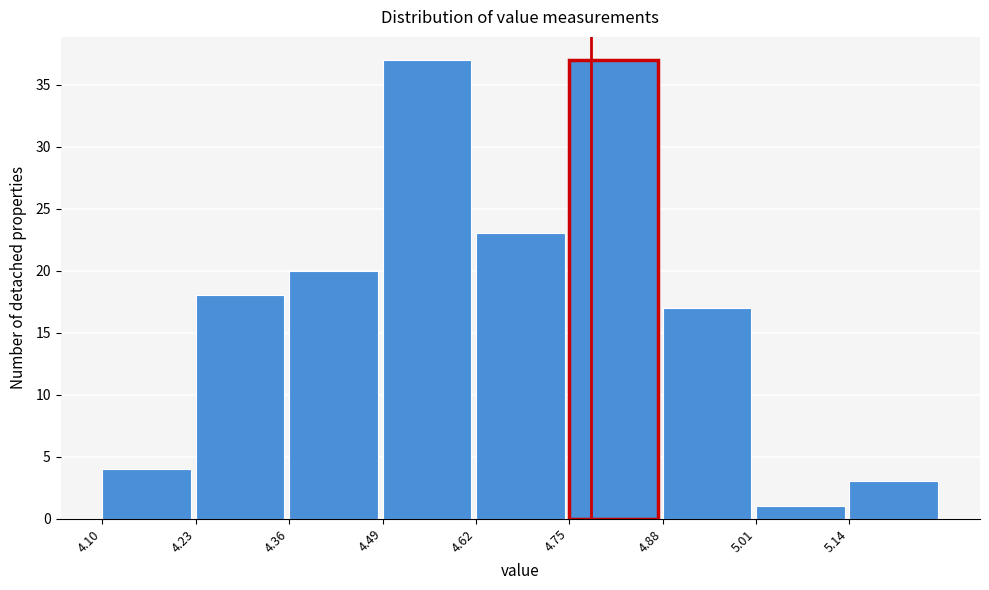

Reading left to right, list every bar in this chart as the range it spans on the x-axis followed by its height. Neither the bar edges nor the heights are printed on the chart, so give them approximately, as read against the axes.

4.10 to 4.23: 4
4.23 to 4.36: 18
4.36 to 4.49: 20
4.49 to 4.62: 37
4.62 to 4.75: 23
4.75 to 4.88: 37
4.88 to 5.01: 17
5.01 to 5.14: 1
5.14 to 5.27: 3